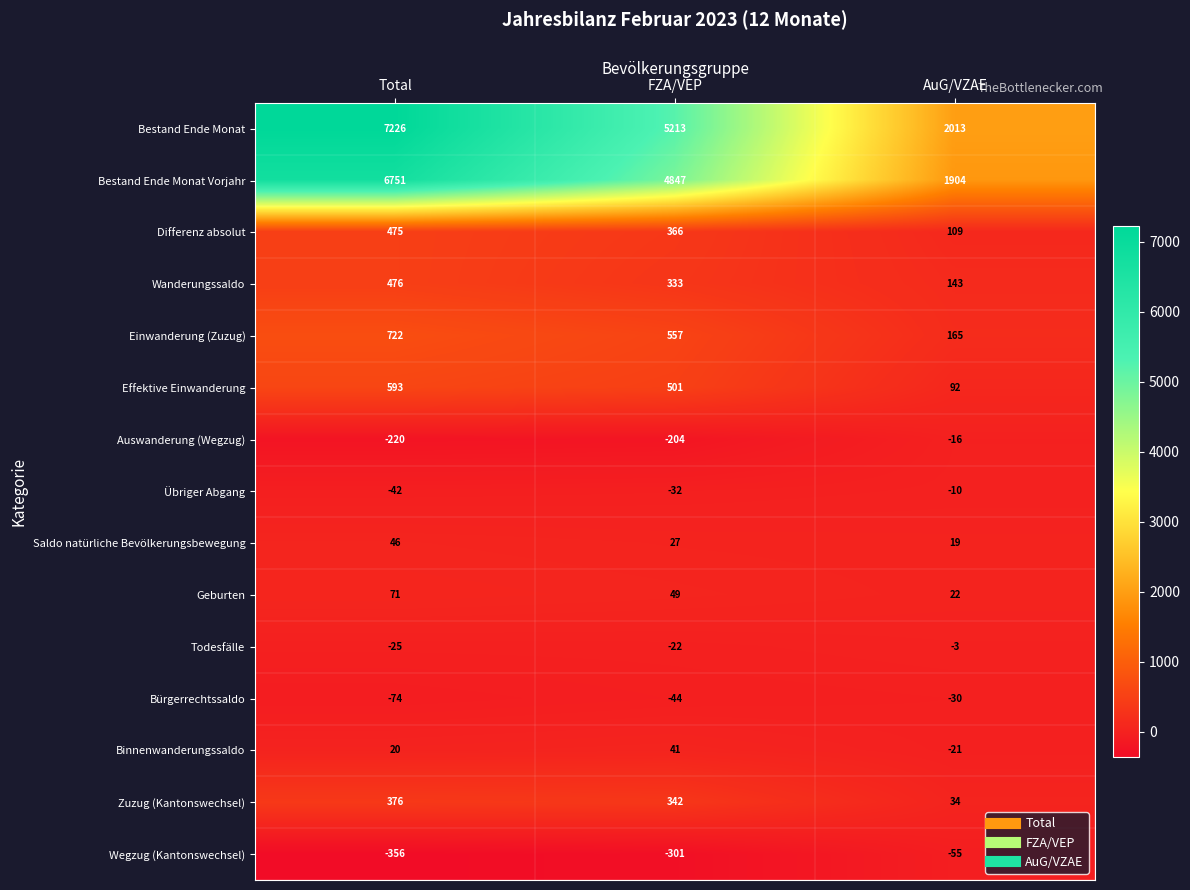

The Todesfälle series shows -8 at FZA/VEP. True or false?

False